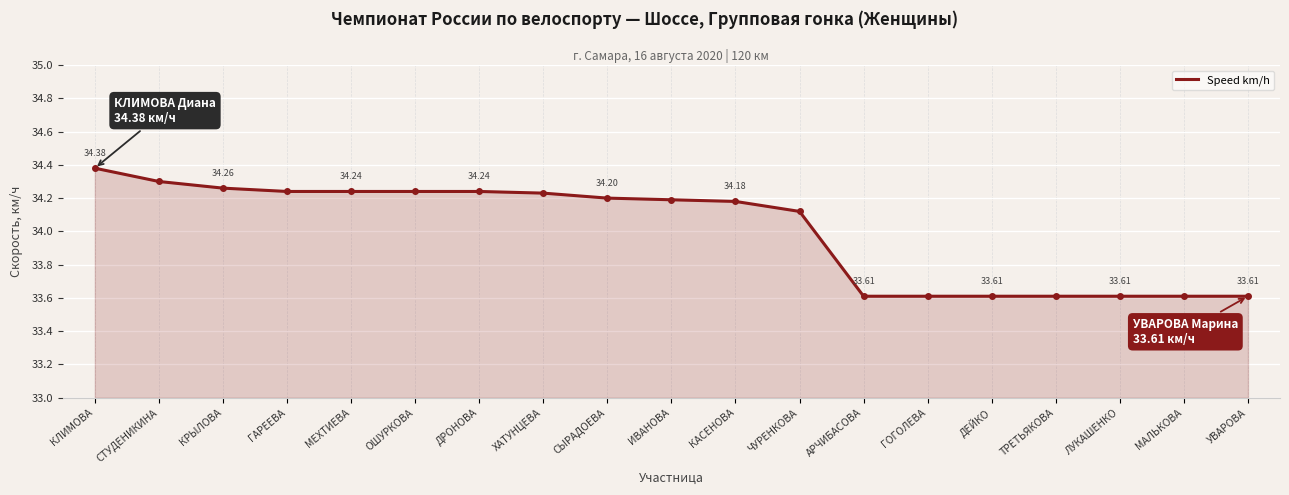

What is the ratio of the value at КРЫЛОВА to the value at ГОГОЛЕВА?

1.0